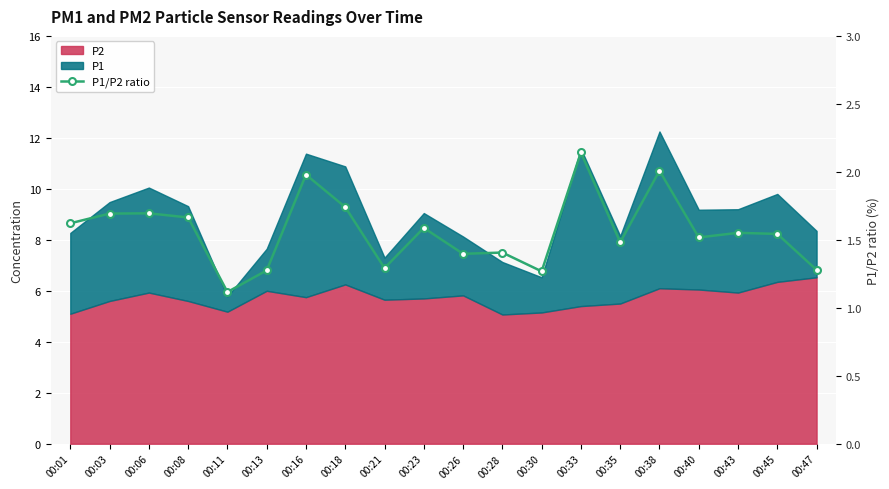

What is the value of the 6th point from the left?

1.3